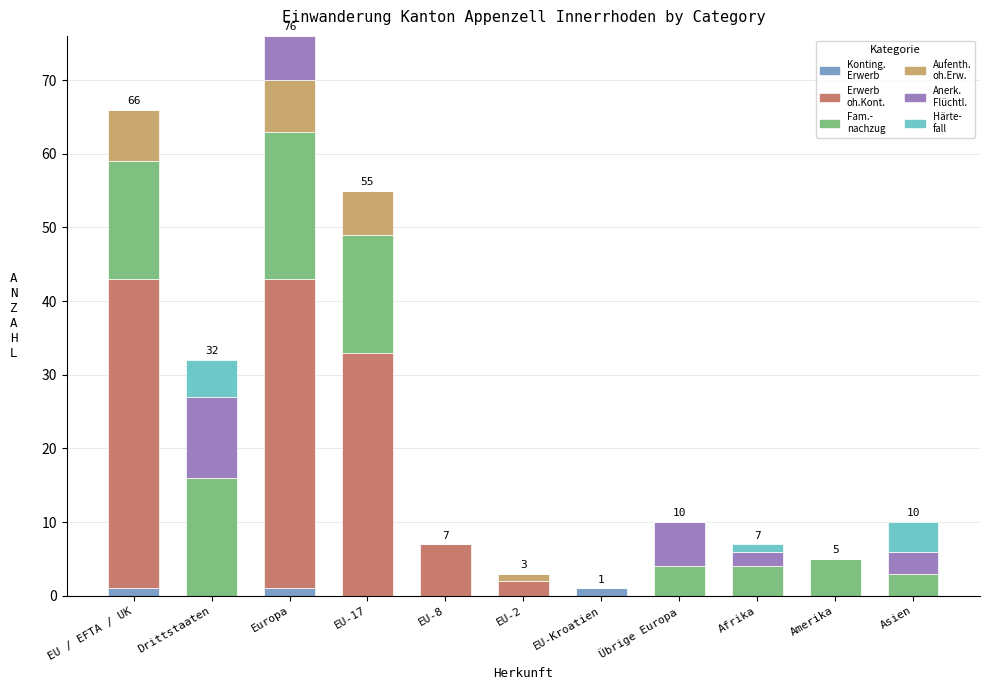

Does the chart contain stacked bars?

Yes